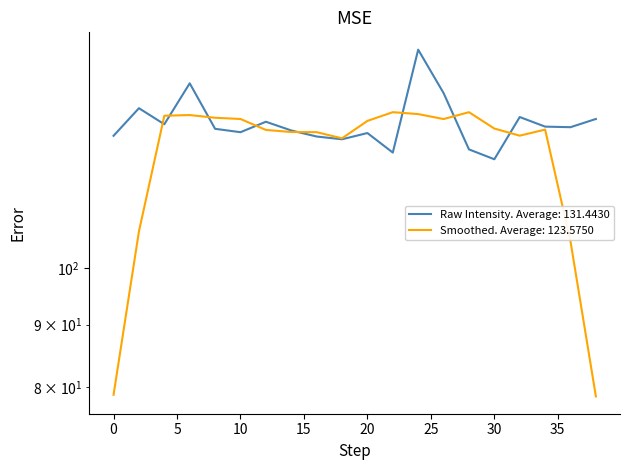

What is the average value?

131.4